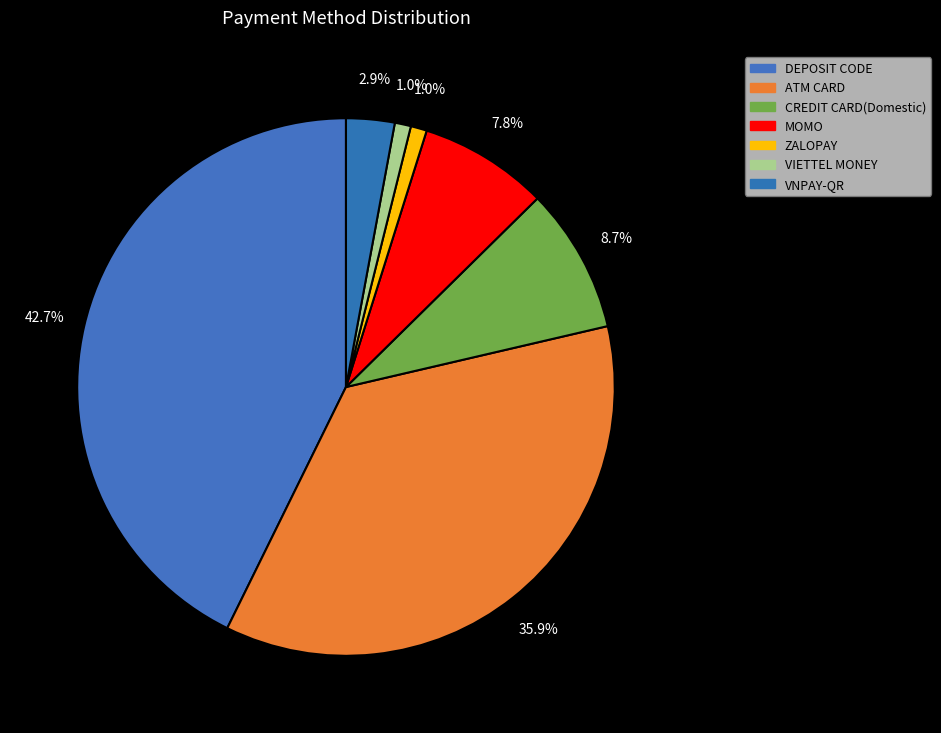

To the nearest percent, what is the difference between the largest and smallest slice percentages?

42%